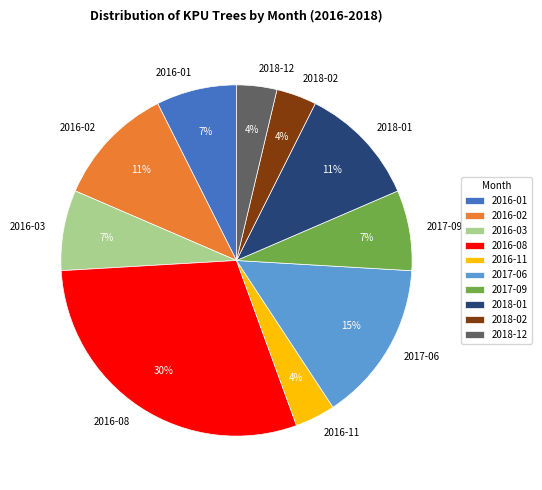

To the nearest percent, what percentage of the pie is 2018-01?

11%